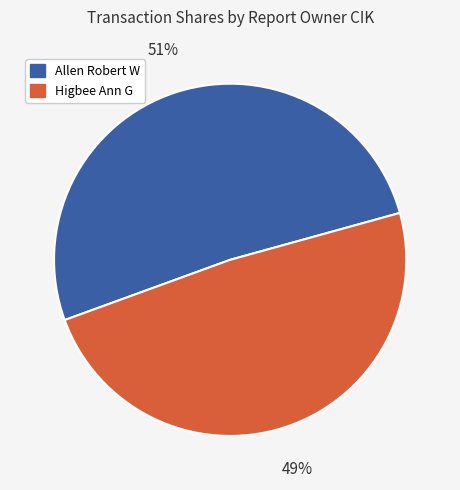

Which slice represents more than half of the pie?

Allen Robert W